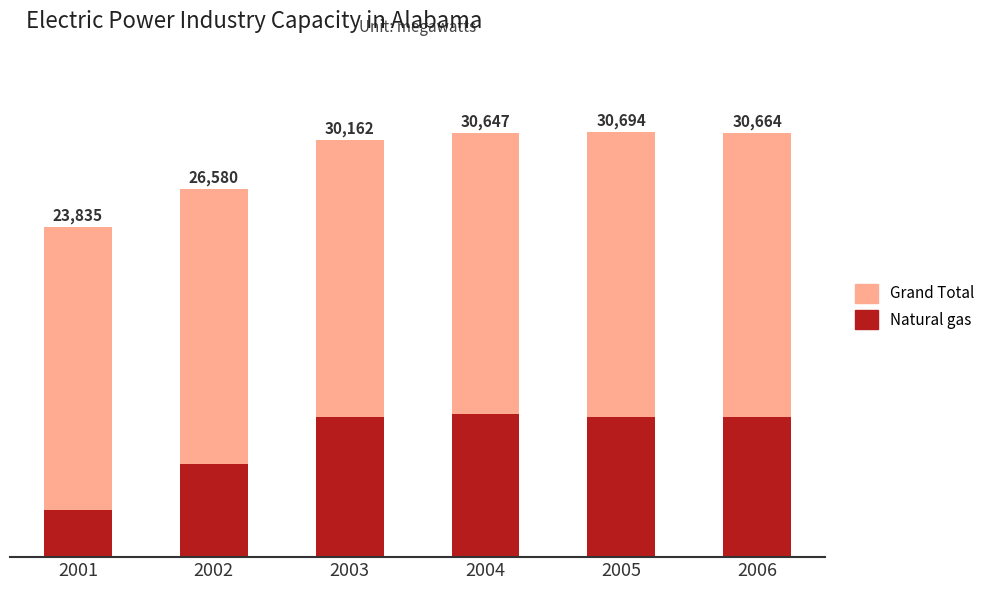

The Grand Total series shows 30694 at 2005. True or false?

True